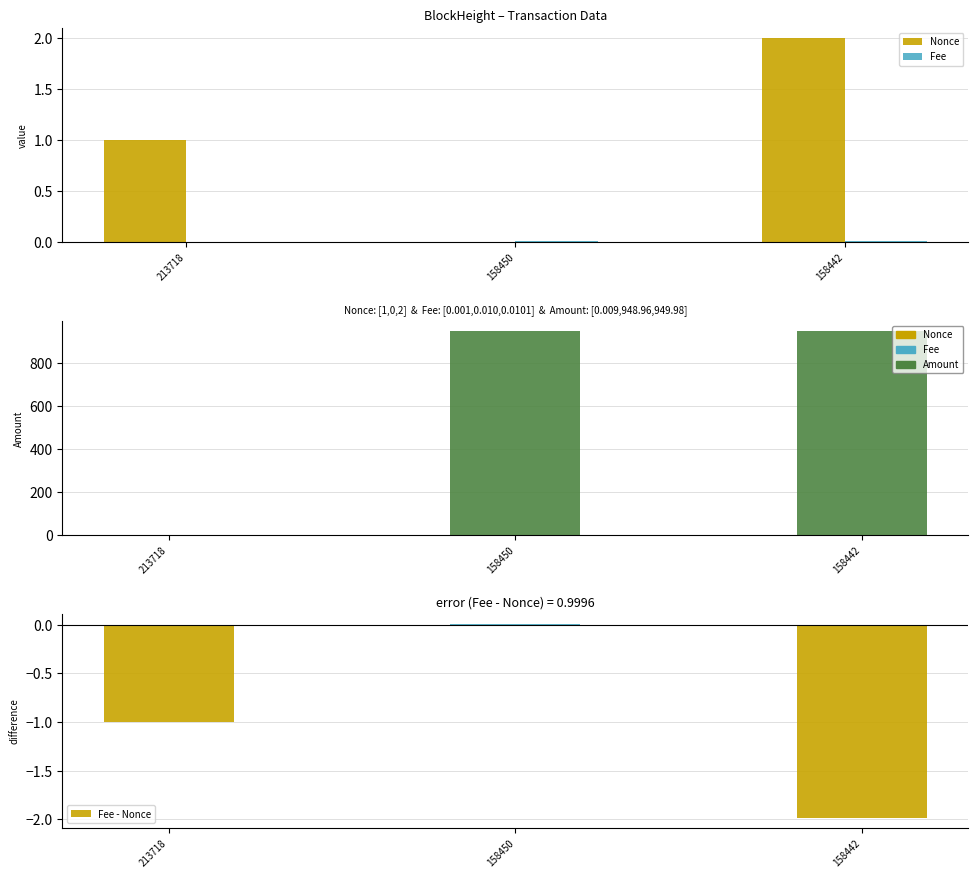

What is the difference between the highest and lowest values at 158450?

949.0